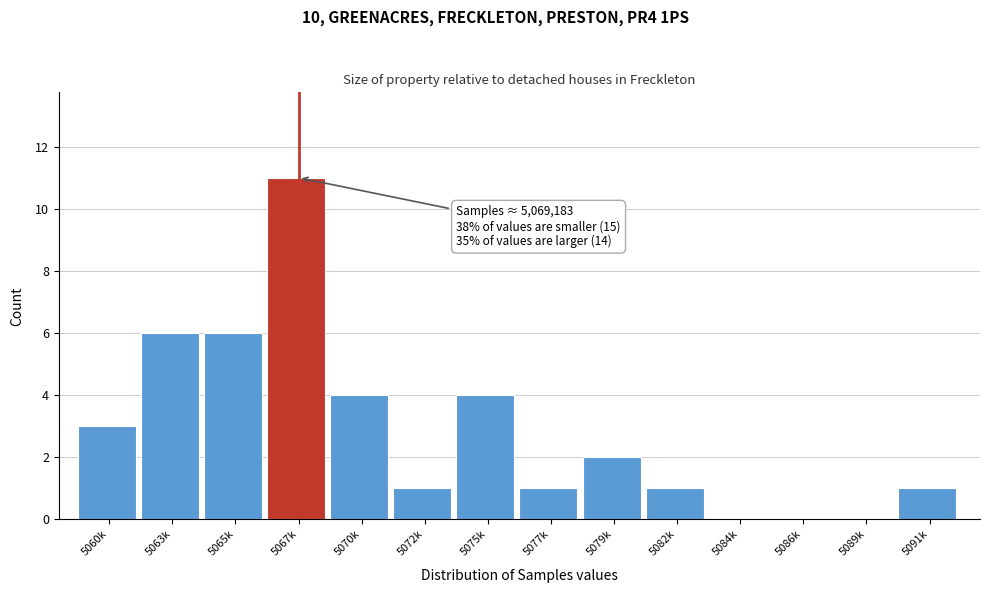

Reading right to left, list all the values displayed in this chart.

5091k=1	5089k=0	5086k=0	5084k=0	5082k=1	5079k=2	5077k=1	5075k=4	5072k=1	5070k=4	5067k=11	5065k=6	5063k=6	5060k=3